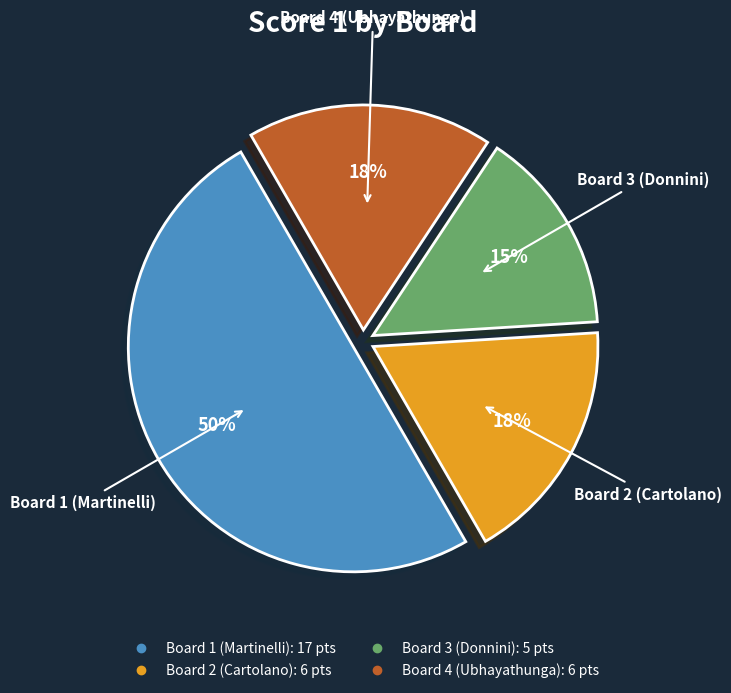

Approximately how many times larger is the value at Board 4 (Ubhayathunga) compared to Board 3 (Donnini)?

1.2